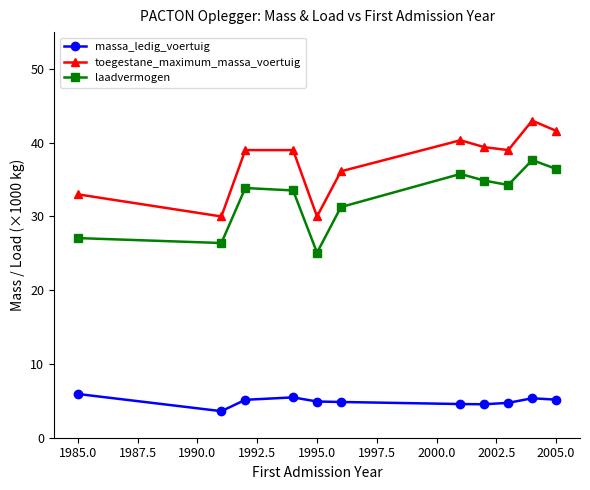

List the series in order of their overall mean, highest first.

toegestane_maximum_massa_voertuig, laadvermogen, massa_ledig_voertuig